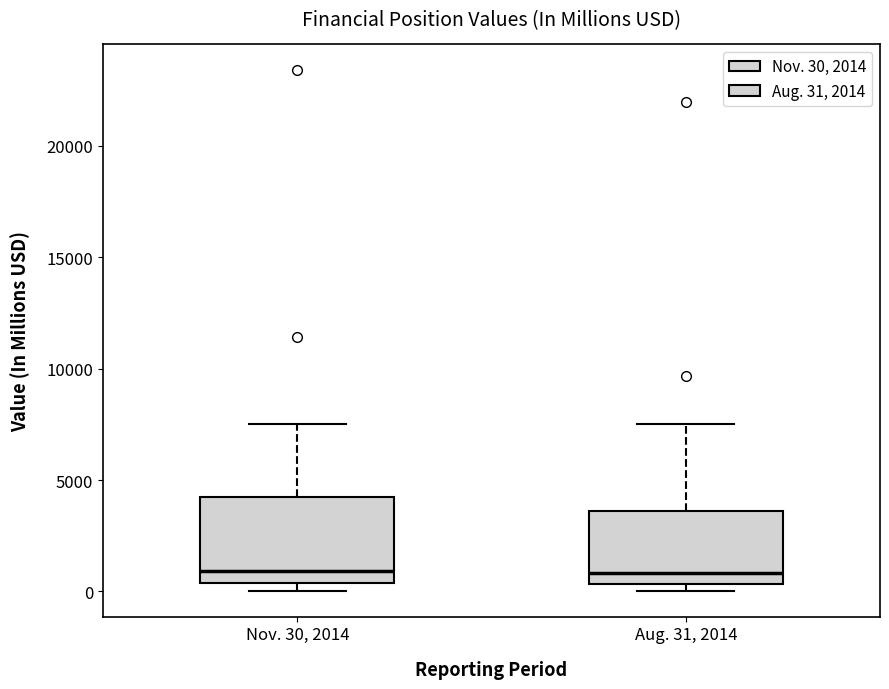

Comparing the boxes themselves (not the whiskers), which one is the tallest?

Nov. 30, 2014